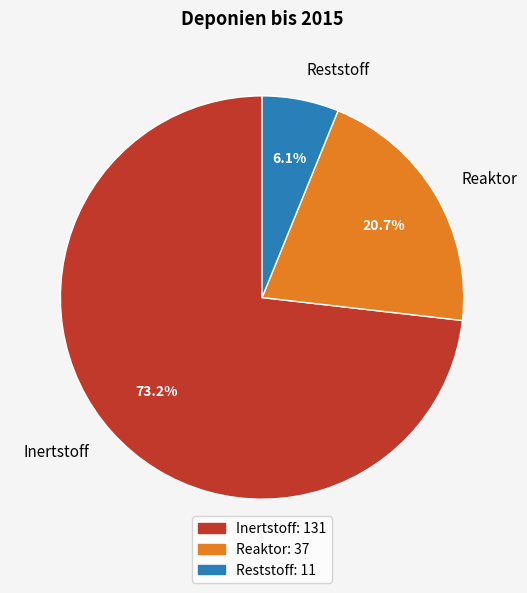

To the nearest percent, what portion does Reststoff represent?

6%